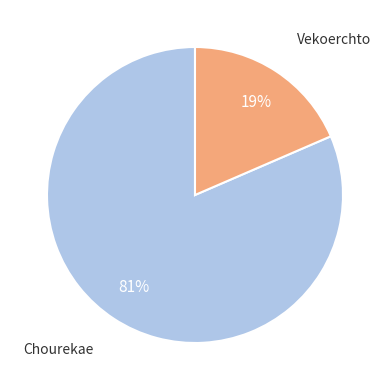

Is there a majority slice in this chart?

Yes